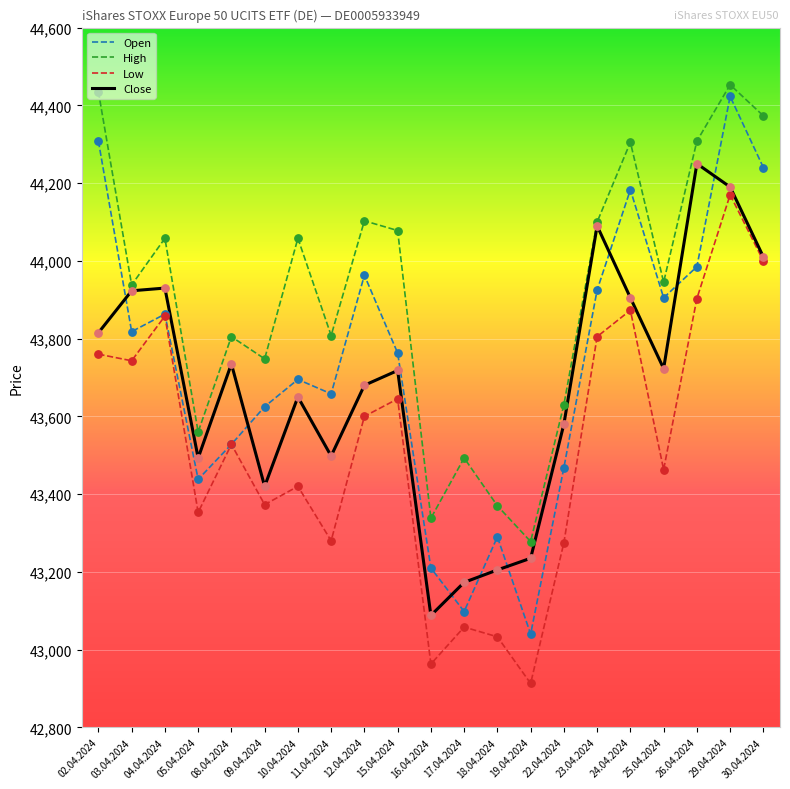

Which series changed the most between 18.04.2024 and 24.04.2024?

High